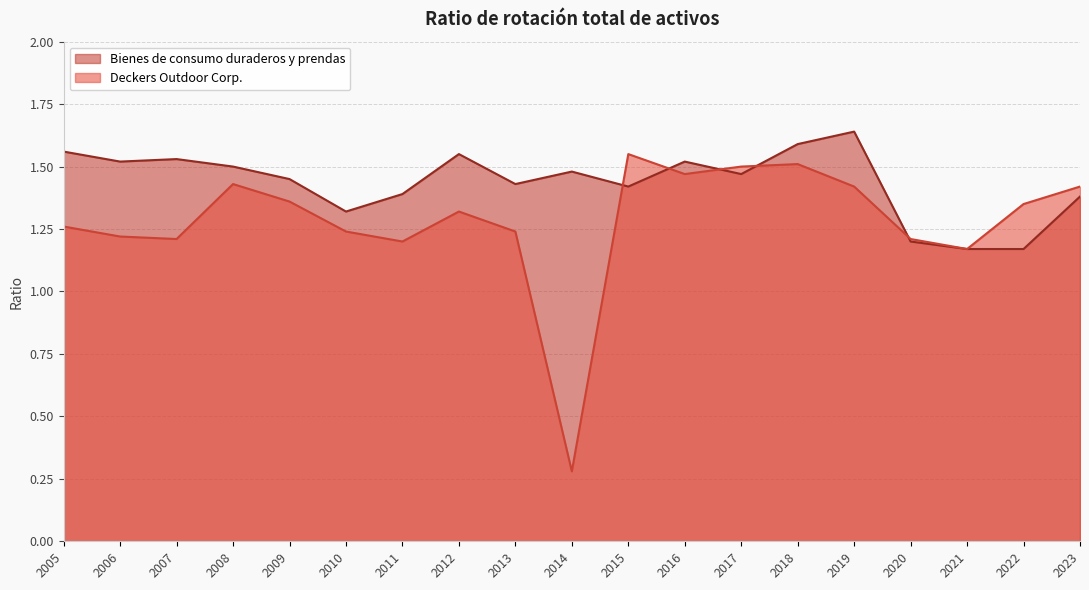

At which category does Deckers Outdoor Corp. reach its first local peak?

2008